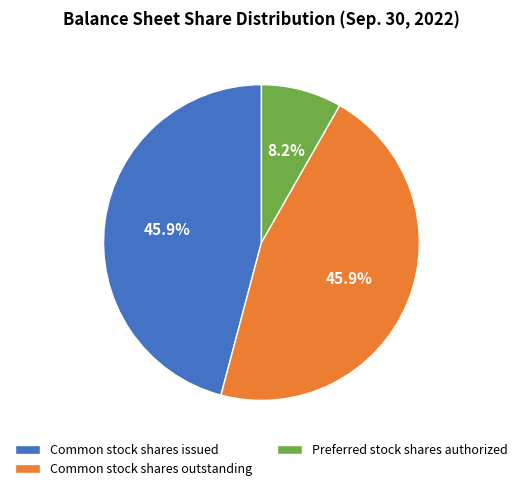

What is the ratio of the value at Common stock shares issued to the value at Preferred stock shares authorized?

5.6